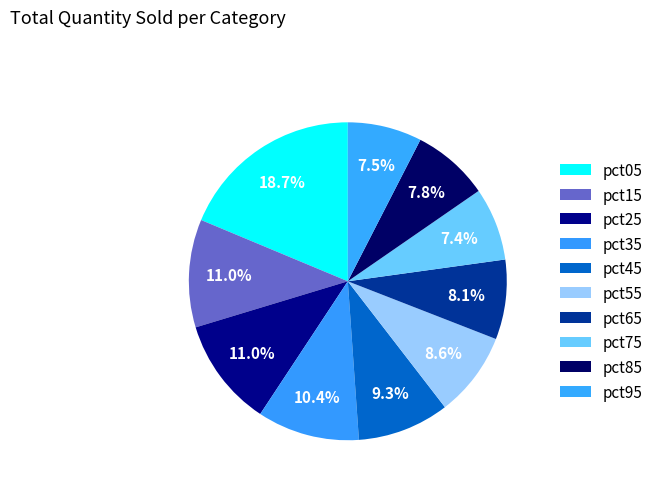

True or false: pct65 accounts for 21% of the total.

False